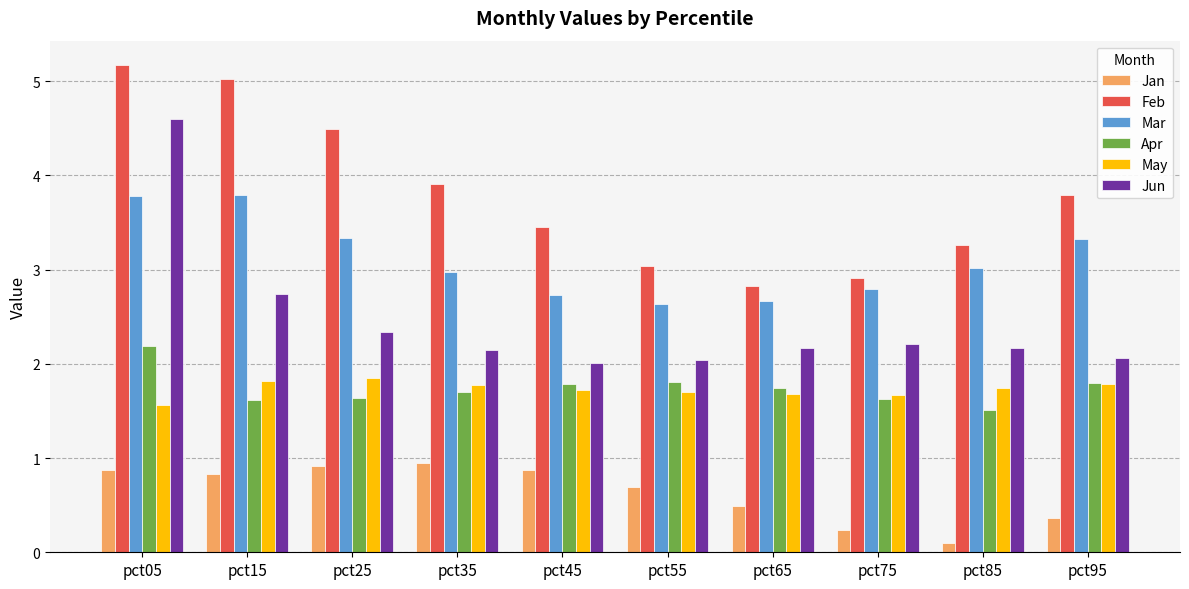

Rank the series by their maximum value, from highest to lowest.

Feb, Jun, Mar, Apr, May, Jan